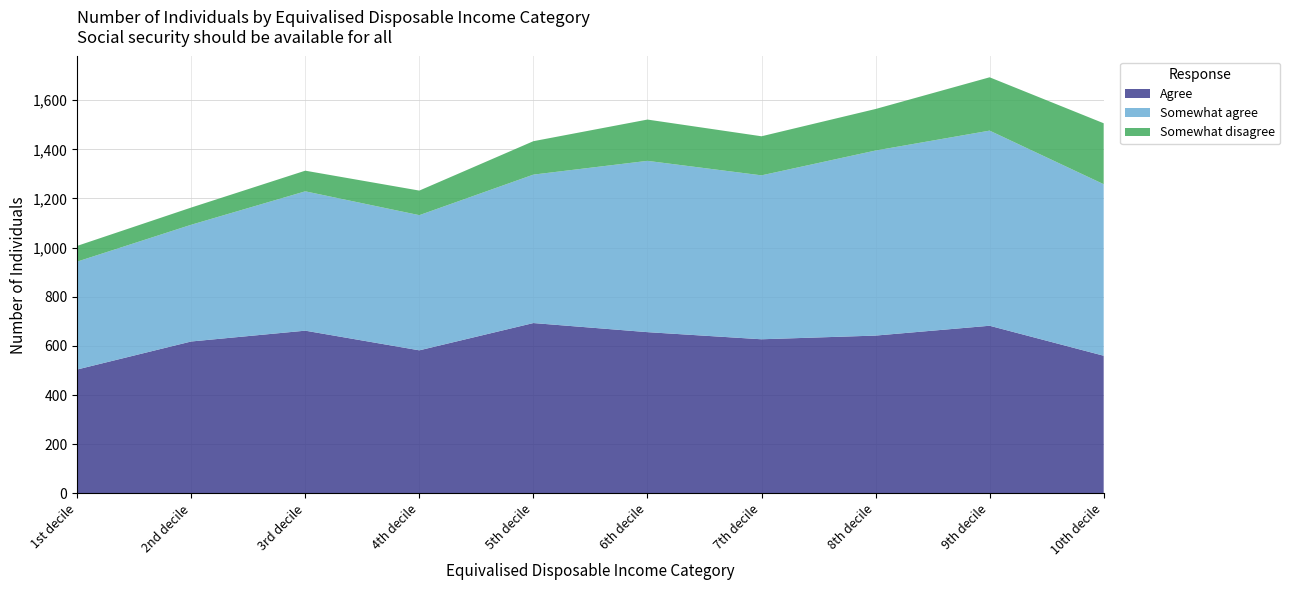

Reading right to left, what are all the values shown in this chart?

Agree: 10th decile=560	9th decile=682	8th decile=642	7th decile=627	6th decile=656	5th decile=693	4th decile=582	3rd decile=662	2nd decile=618	1st decile=504
Somewhat agree: 10th decile=698	9th decile=794	8th decile=753	7th decile=667	6th decile=697	5th decile=604	4th decile=550	3rd decile=567	2nd decile=475	1st decile=439
Somewhat disagree: 10th decile=248	9th decile=217	8th decile=169	7th decile=159	6th decile=168	5th decile=136	4th decile=100	3rd decile=84	2nd decile=70	1st decile=64